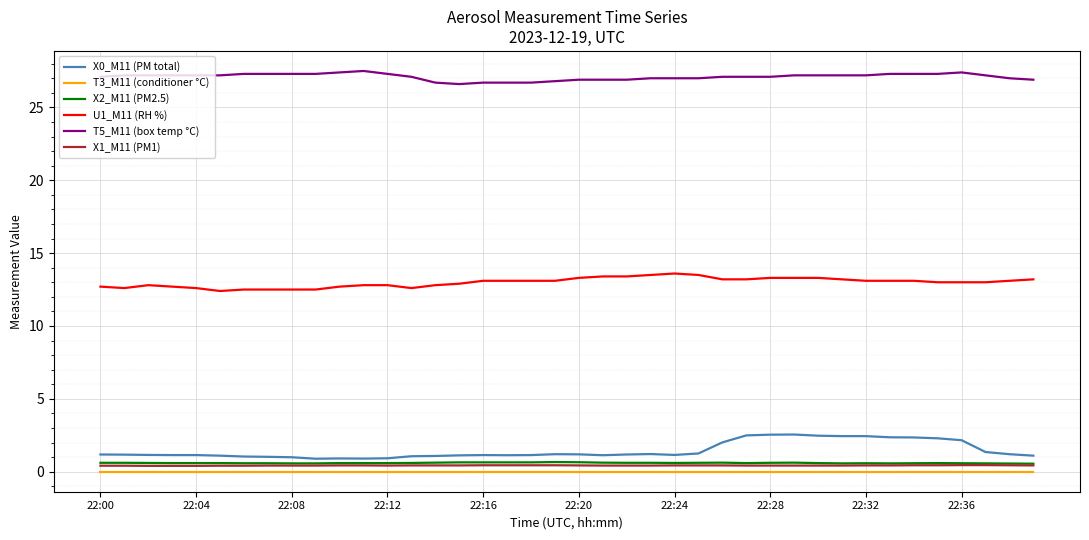

True or false: X0_M11 (PM total) and U1_M11 (RH %) intersect in this chart.

False